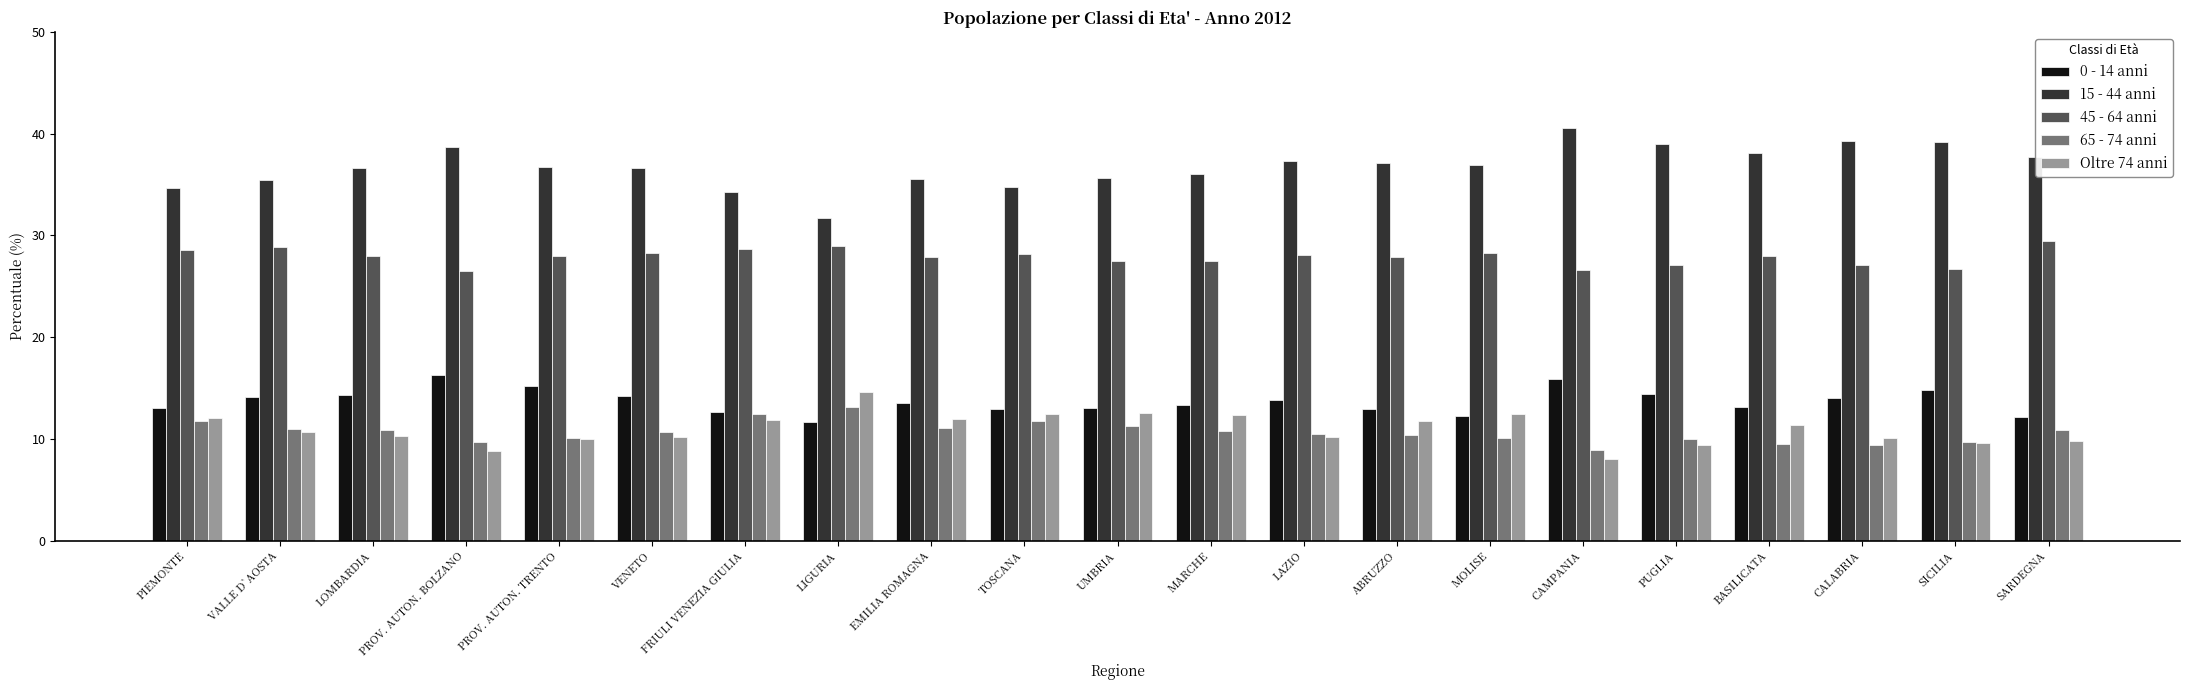

Which series changed the most between PROV. AUTON. BOLZANO and CAMPANIA?

15 - 44 anni